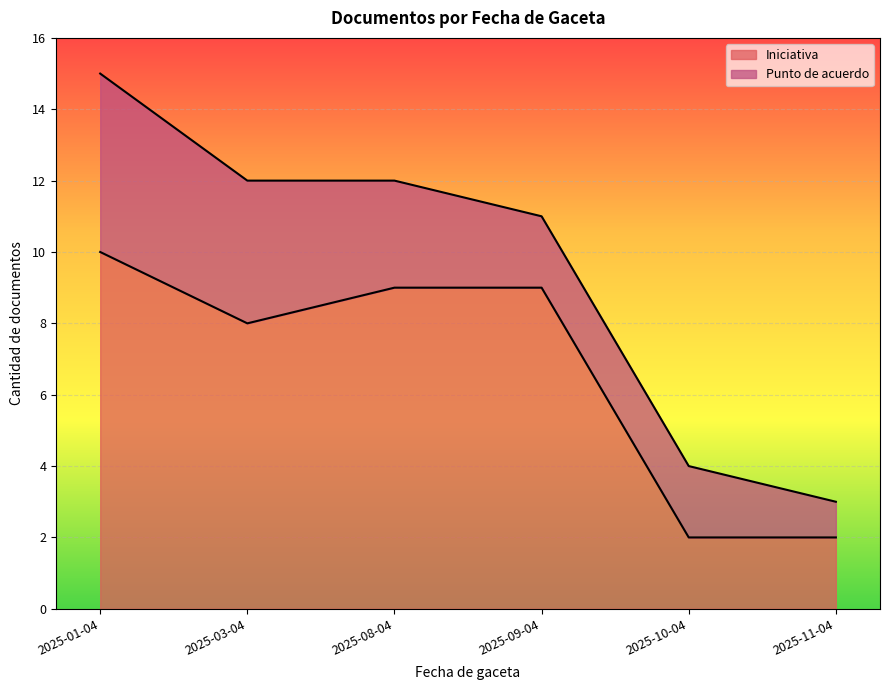

List the labels in order of value, largest first.

2025-01-04, 2025-08-04, 2025-09-04, 2025-03-04, 2025-10-04, 2025-11-04